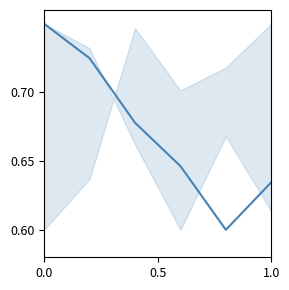

How many interior local valleys (lower than both neighbors) does the data have?

1